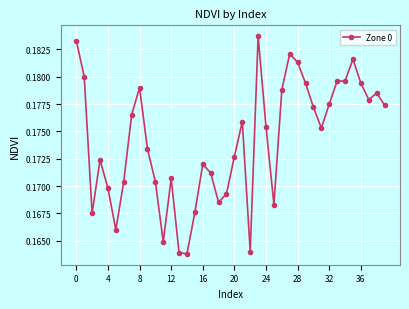

What is the sum of all values?

7.0